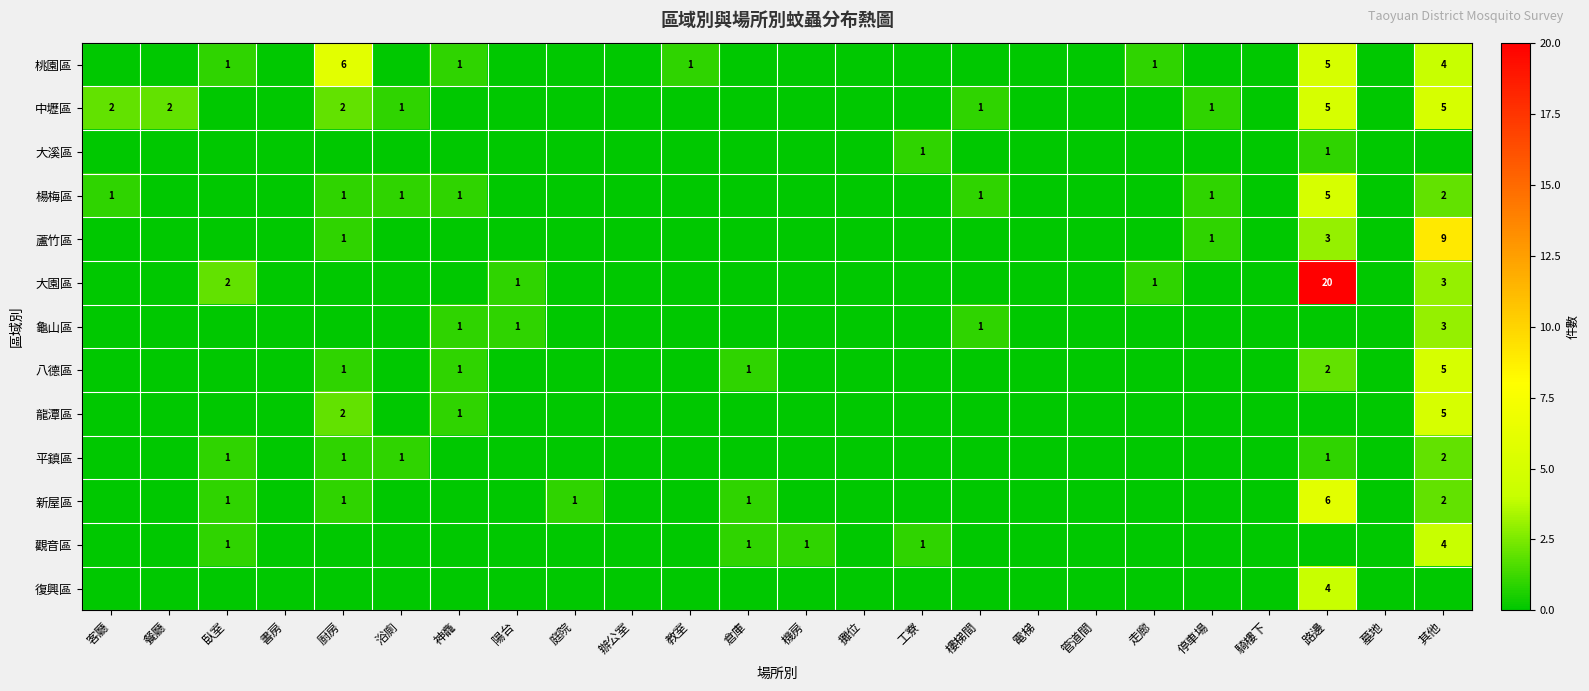

The 楊梅區 series shows 0 at 浴廁. True or false?

False